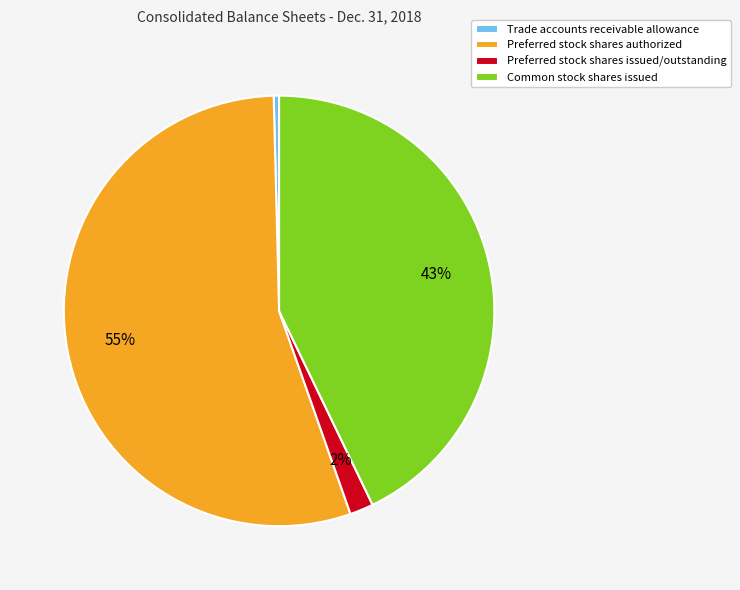

To the nearest percent, what is the average slice percentage?

25%